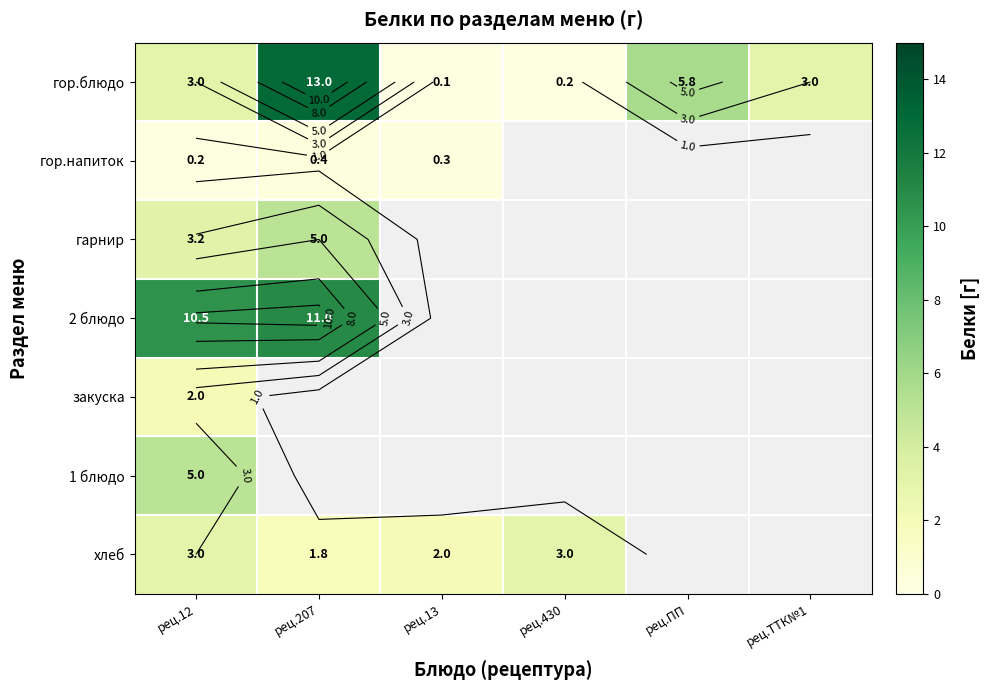

At how many categories does at least one series exceed 0?

6